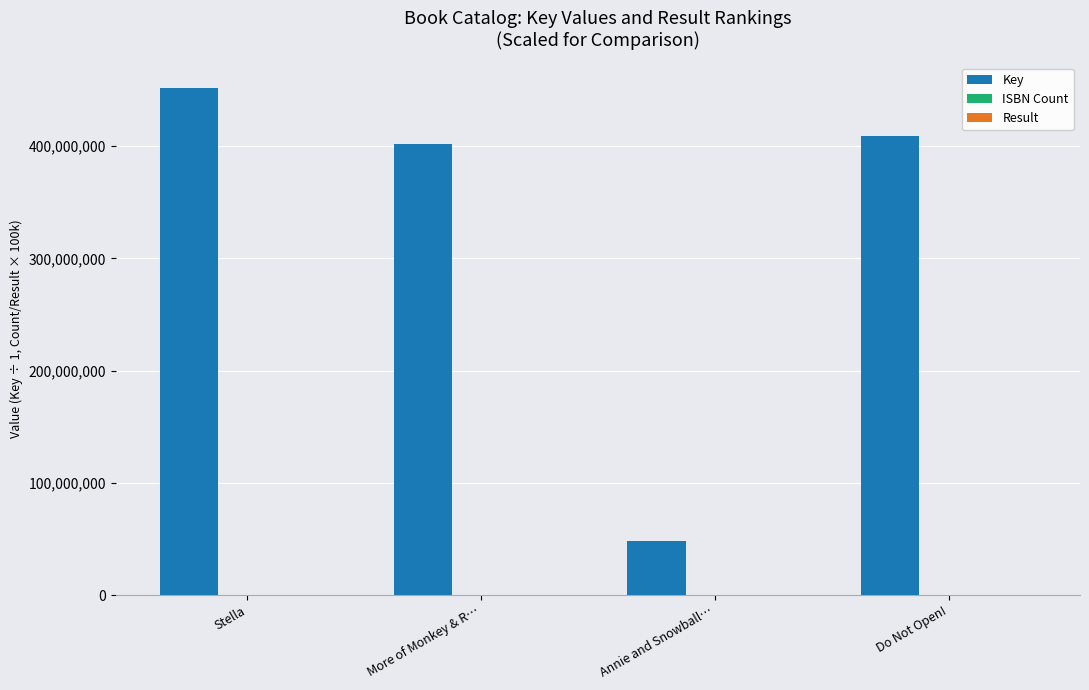

Count the number of categories in the chart.

4